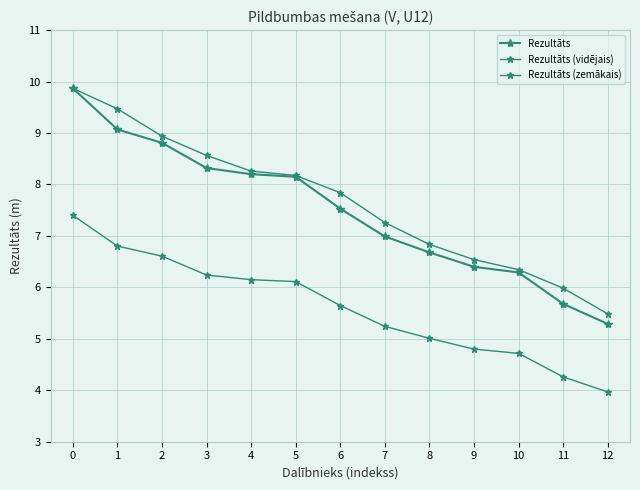

Which series changed the most between 10 and 12?

Rezultāts